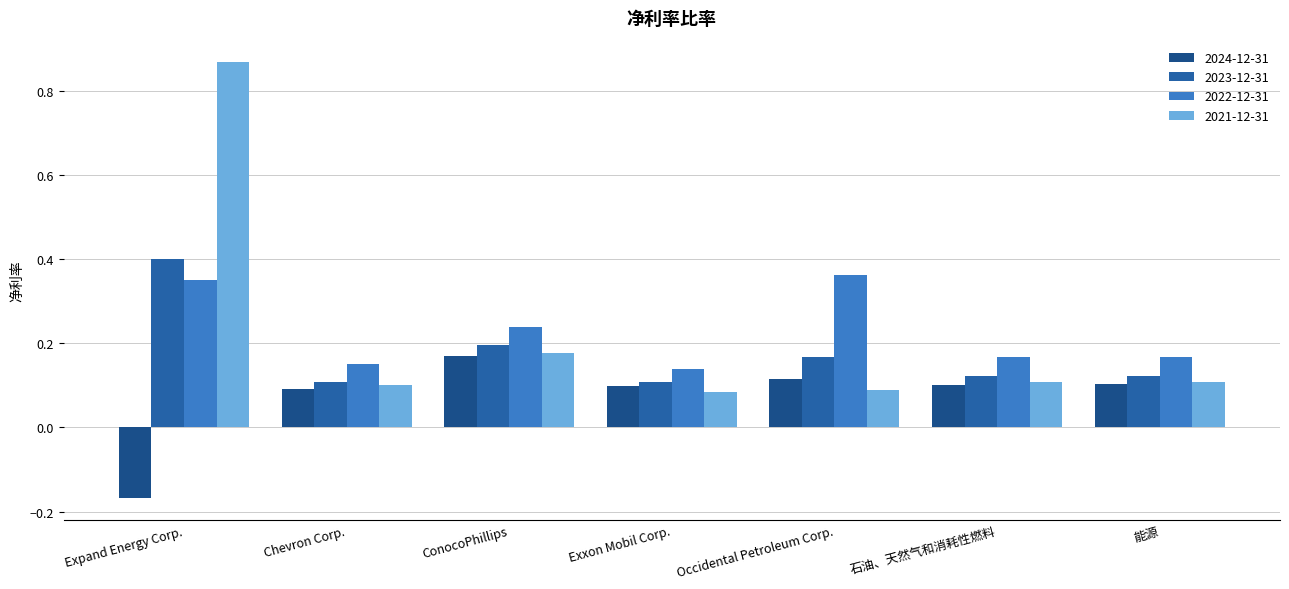

Rank the series at ConocoPhillips from lowest to highest value.

2024-12-31, 2021-12-31, 2023-12-31, 2022-12-31